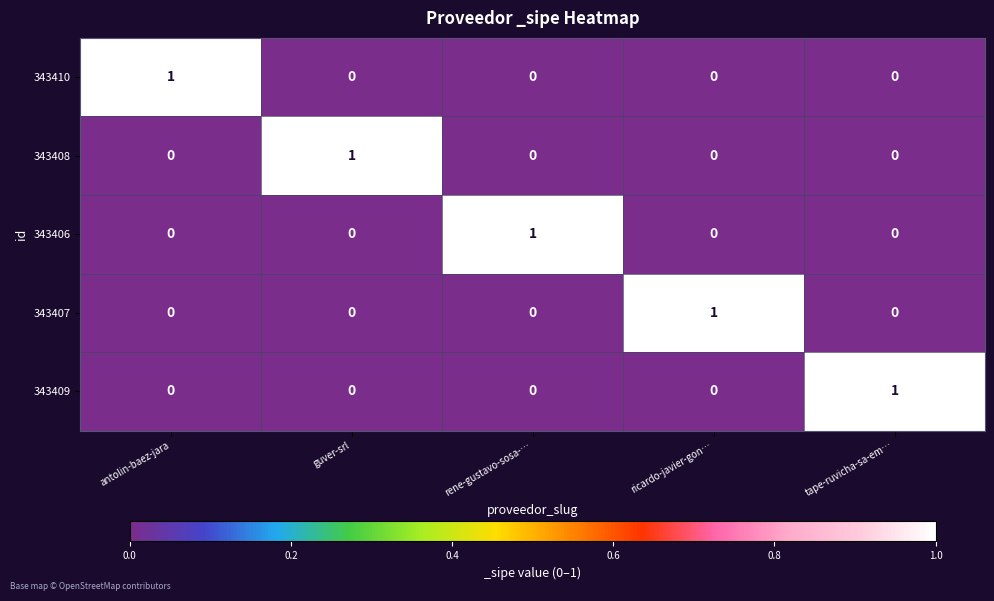

How many 343409 values are between 0 and 1?

5